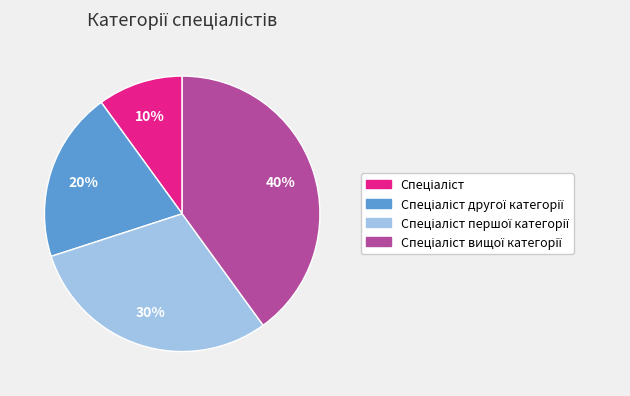

Does any single category account for the majority?

No